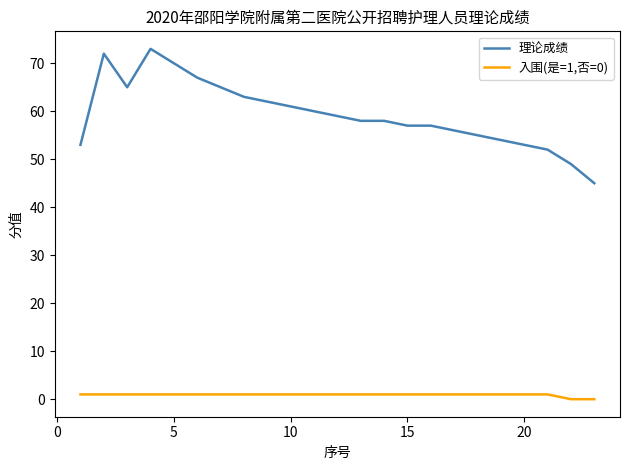

True or false: 理论成绩 and 入围(是=1,否=0) cross at least once.

False